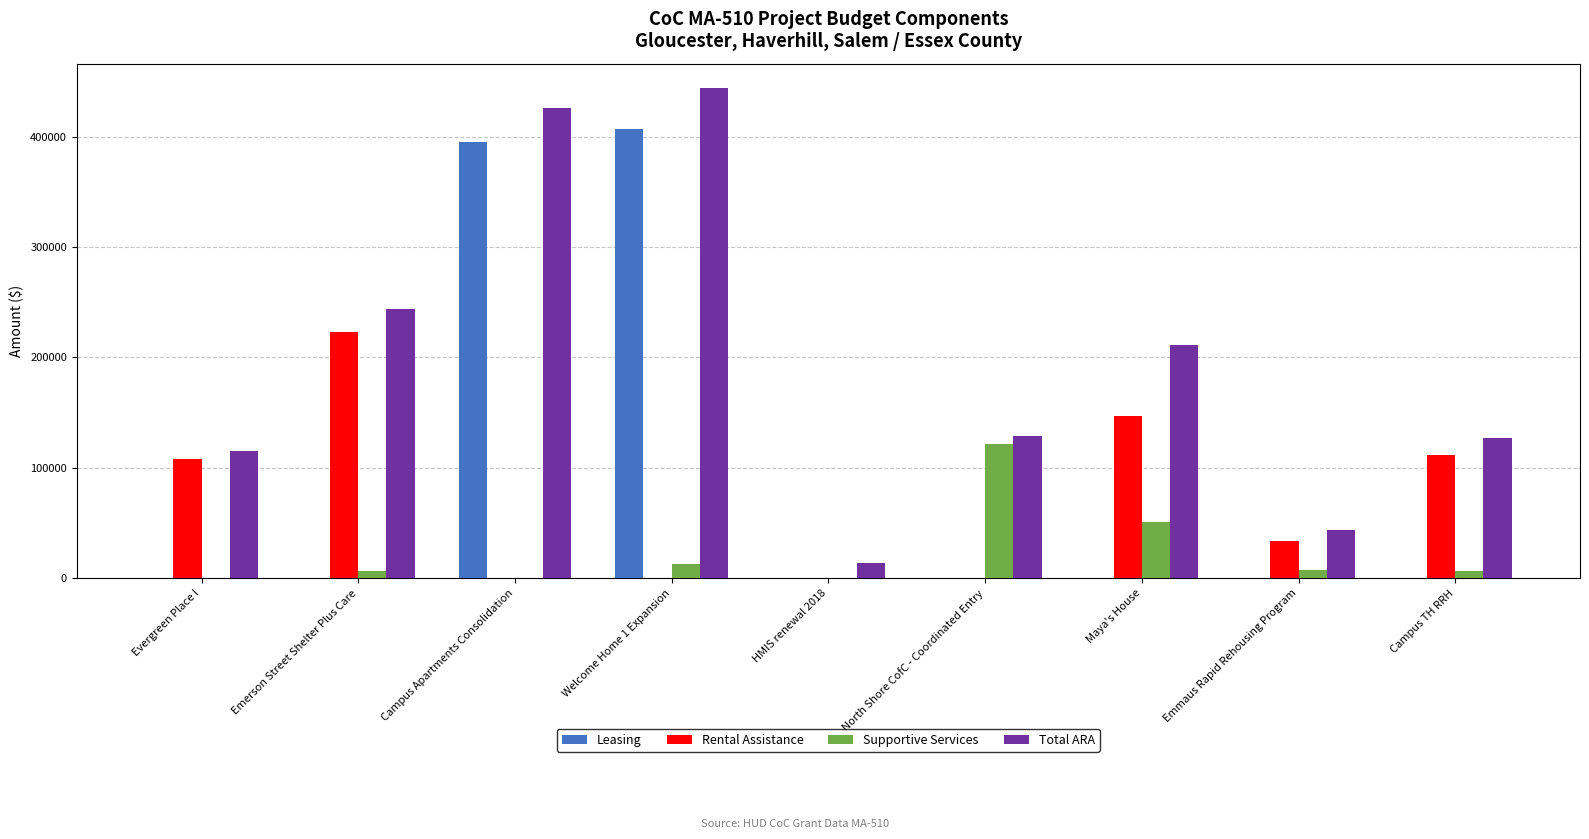

At which label does Total ARA first exceed 128890?

Emerson Street Shelter Plus Care